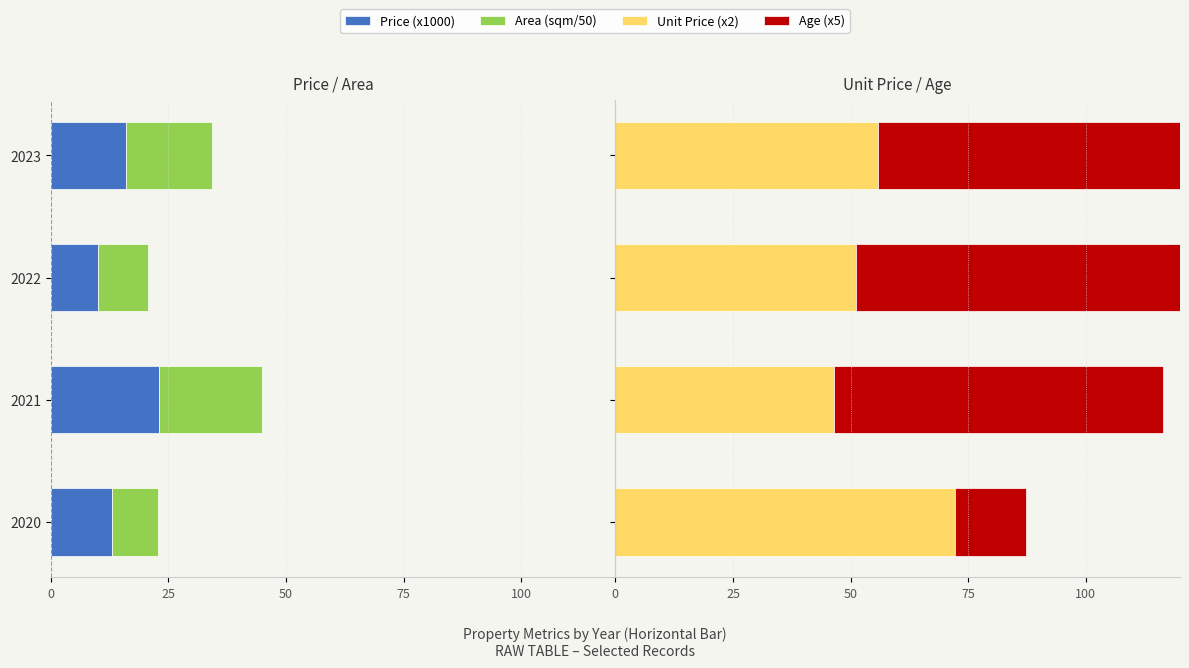

What are all the series names shown in the legend?

Price (x1000), Area (sqm/50), Unit Price (x2), Age (x5)